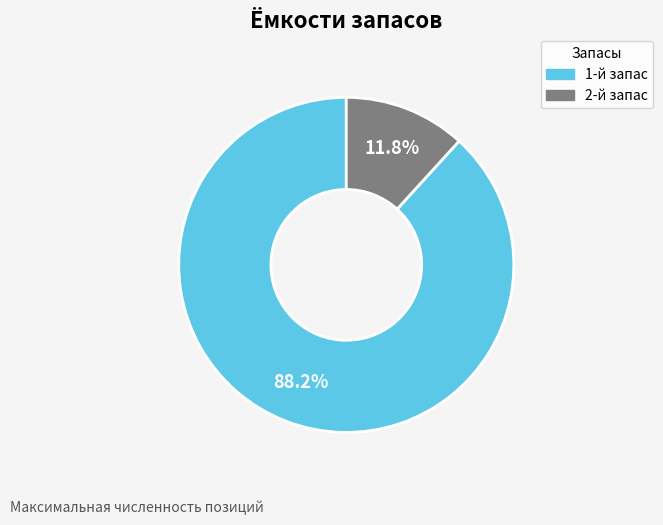

Is there any slice that represents more than half of the pie?

Yes